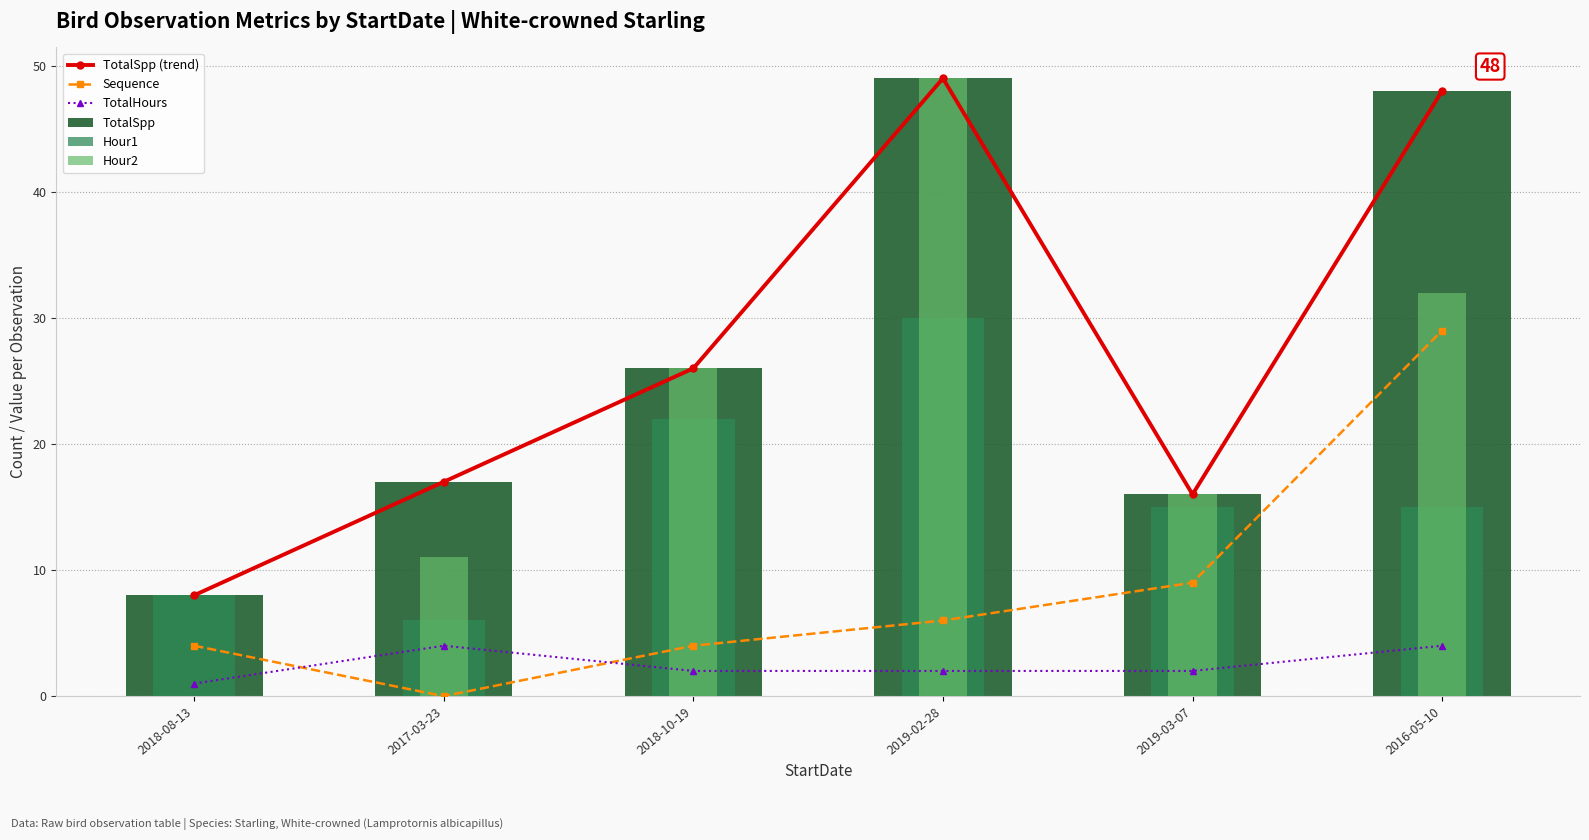

What is the label of the 2nd bar from the right?

2019-03-07